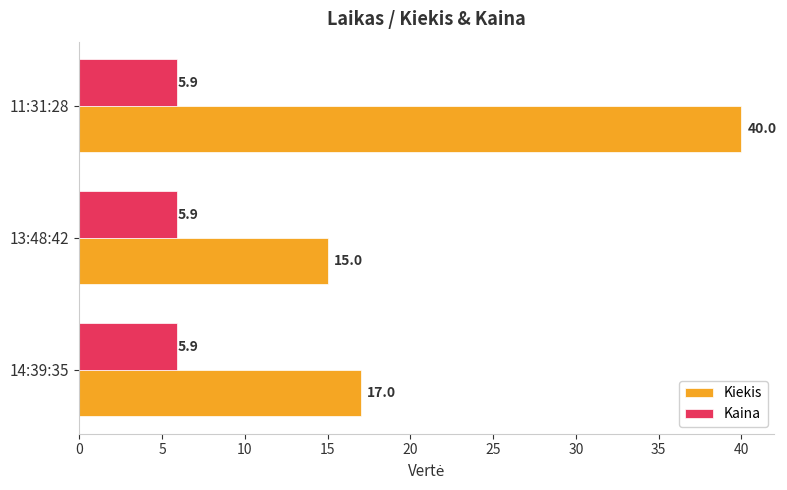

What is the total value across all series at 13:48:42?

20.9